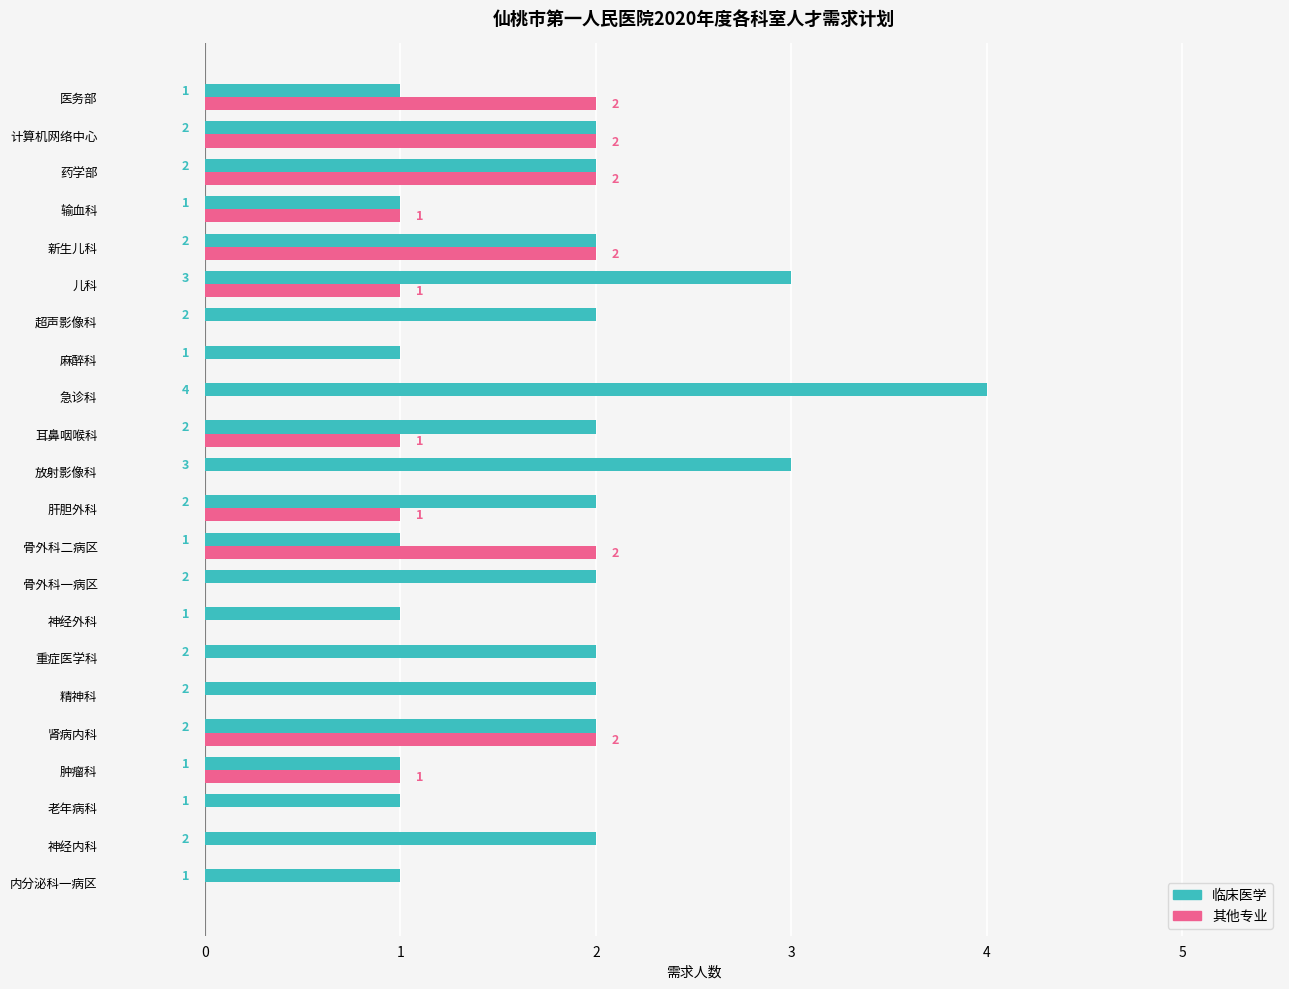

True or false: 临床医学 has a value of 1 at 医务部.

True